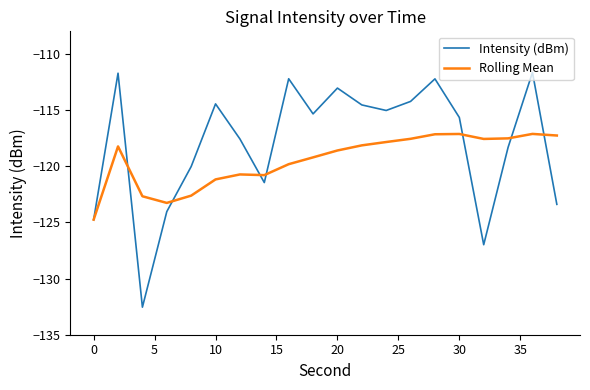

Which series has the widest spread of values?

Intensity (dBm)